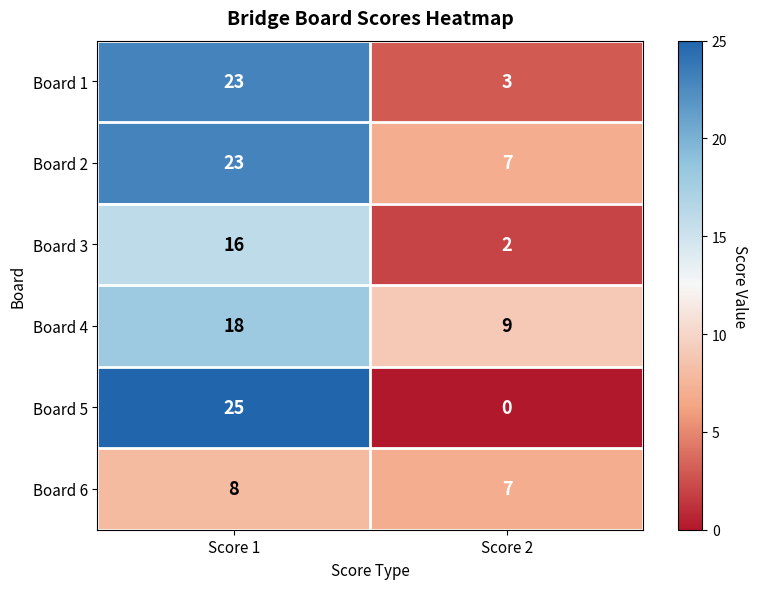

Read the Board 4 value at Score 2.

9